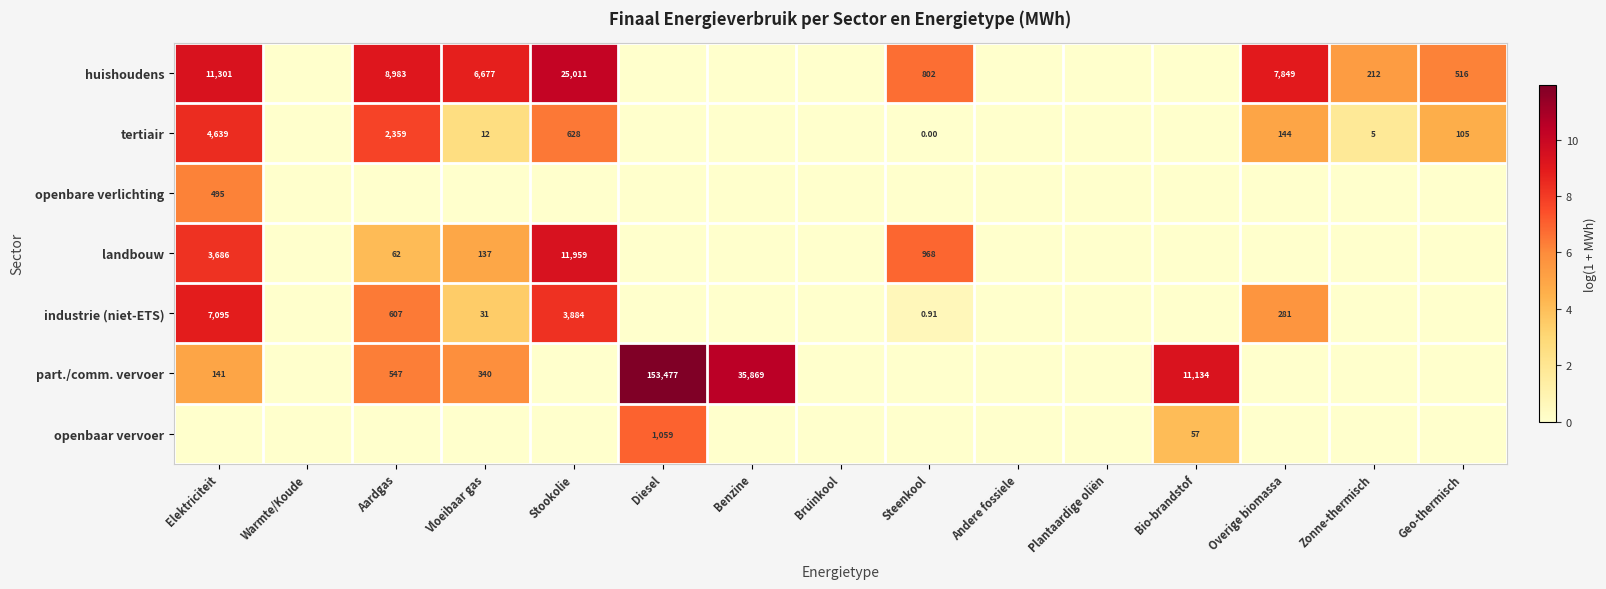

Is the value of openbaar vervoer at Aardgas greater than the value of part./comm. vervoer at Geo-thermisch?

No